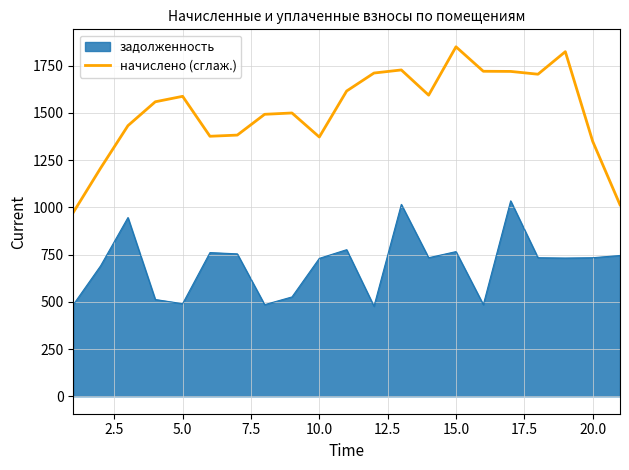

Does the chart have visible grid lines?

Yes